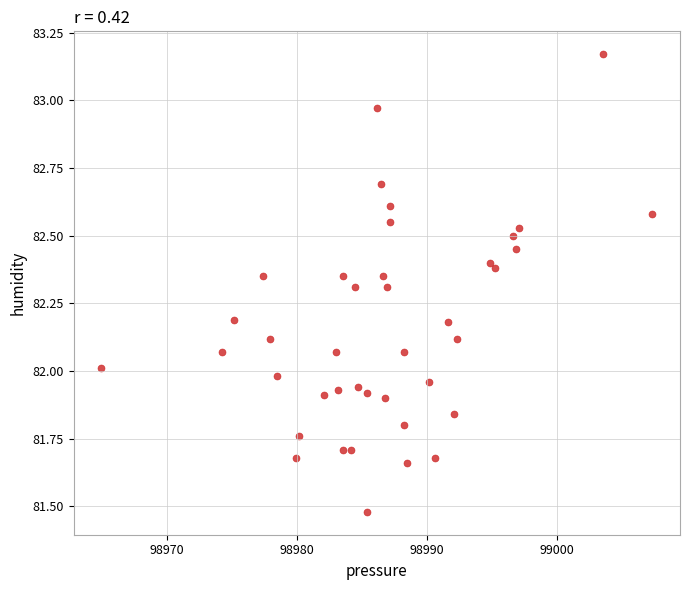

What is the range of X values (max minus min)?

42.4